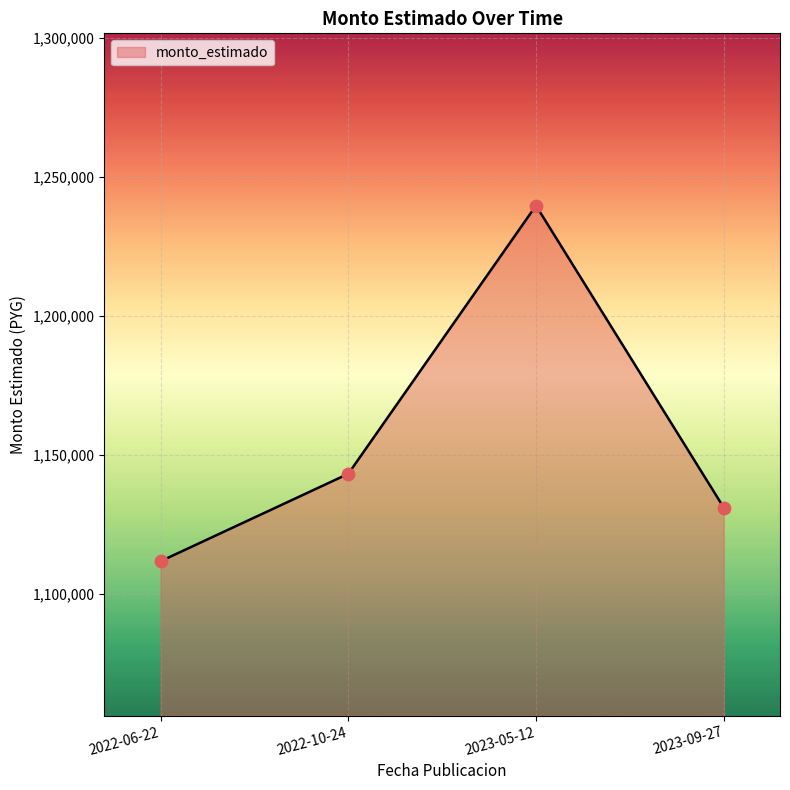

Approximately how many times larger is the value at 2023-09-27 compared to 2022-06-22?

1.0